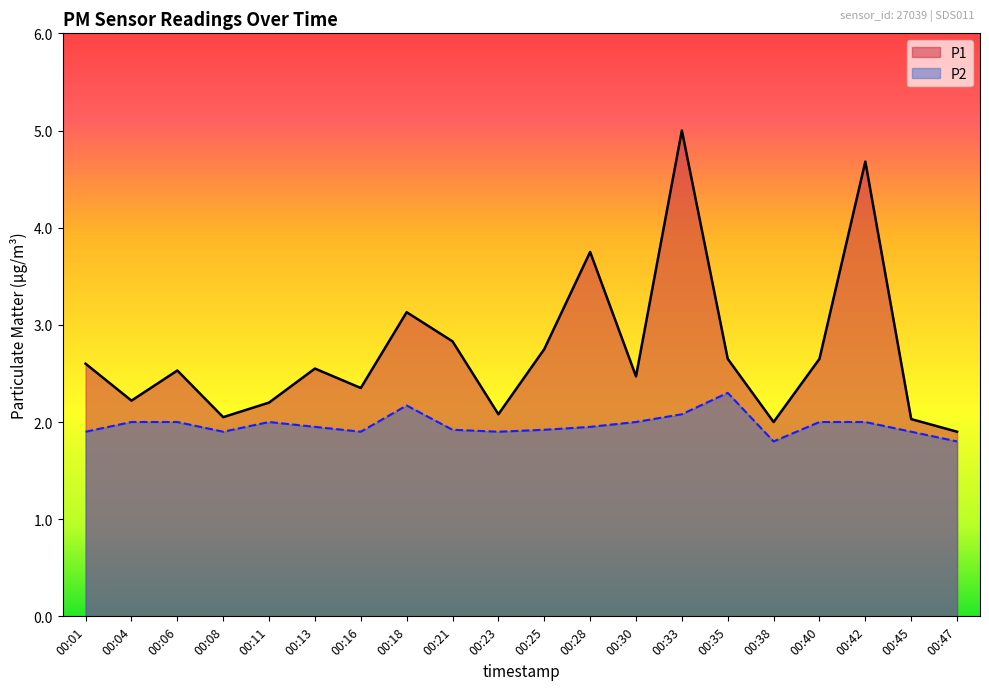

At which category does P2 reach its first local valley?

00:08